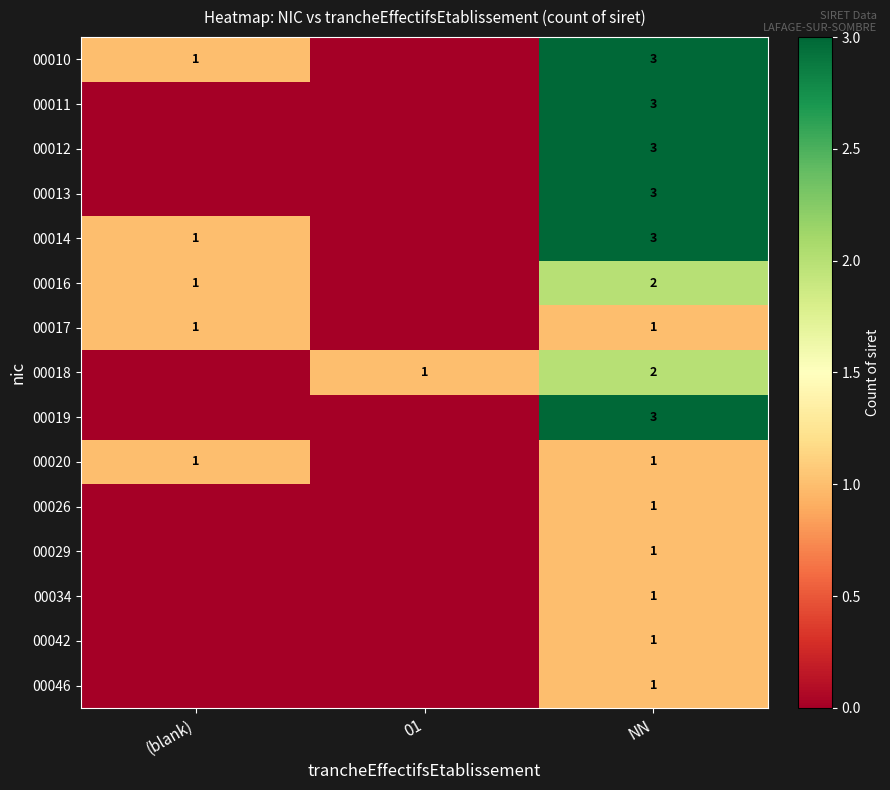

The value of 00026 at NN is 1. True or false?

True